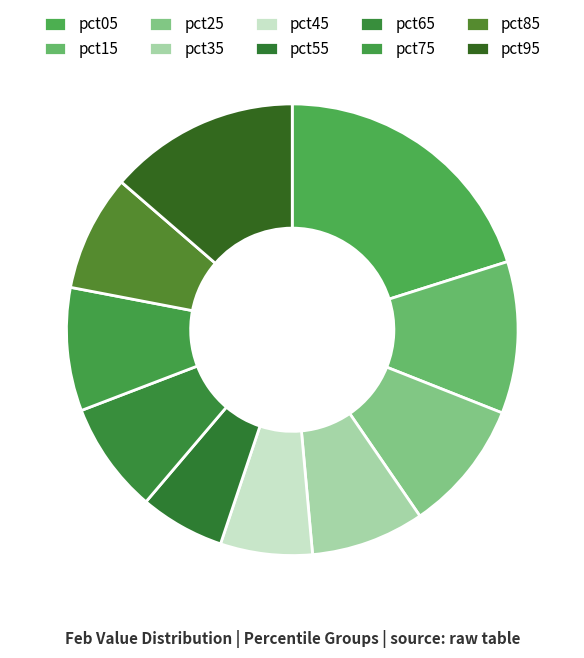

True or false: pct55 accounts for 6% of the total.

True